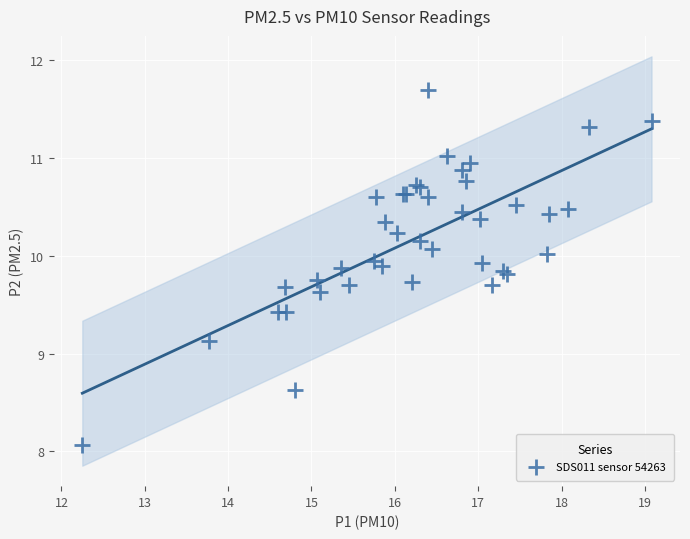

What Y value in the scatter plot is closest to 9?

9.1